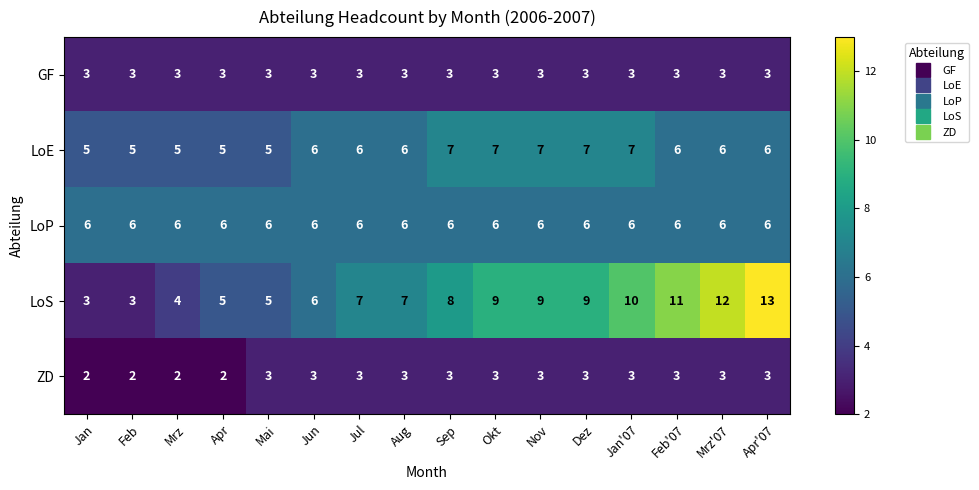

What is the total value across all series at Mai?

22